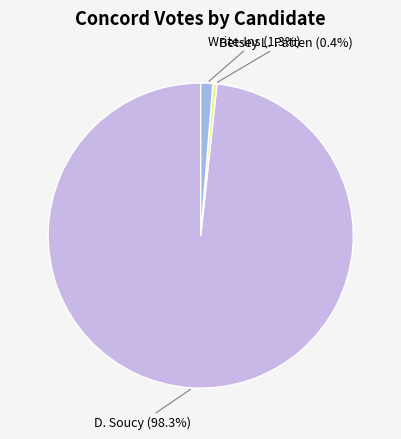

Is there a majority slice in this chart?

Yes